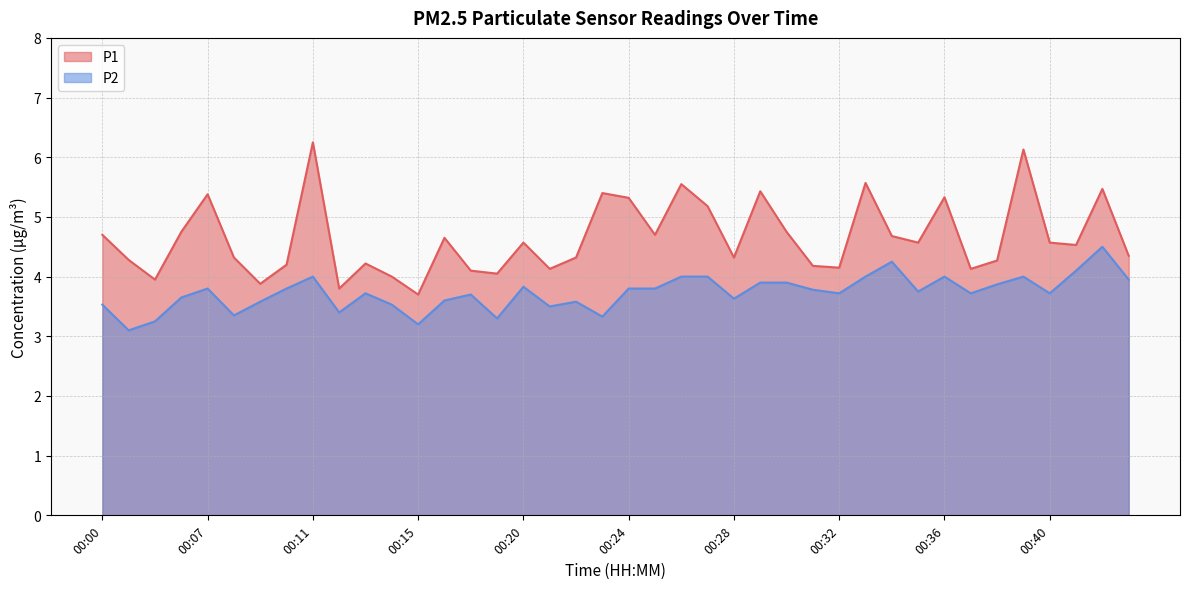

What is the sum of the P2 values at 00:34 and 00:39?

8.2